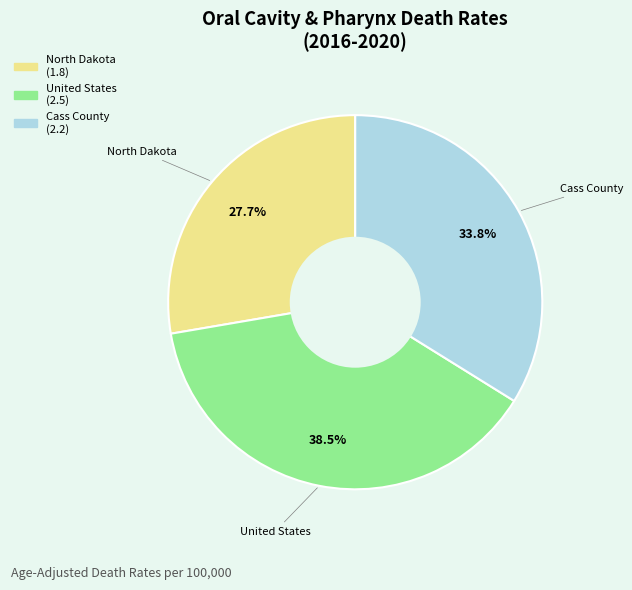

Count the number of slices in the pie.

3